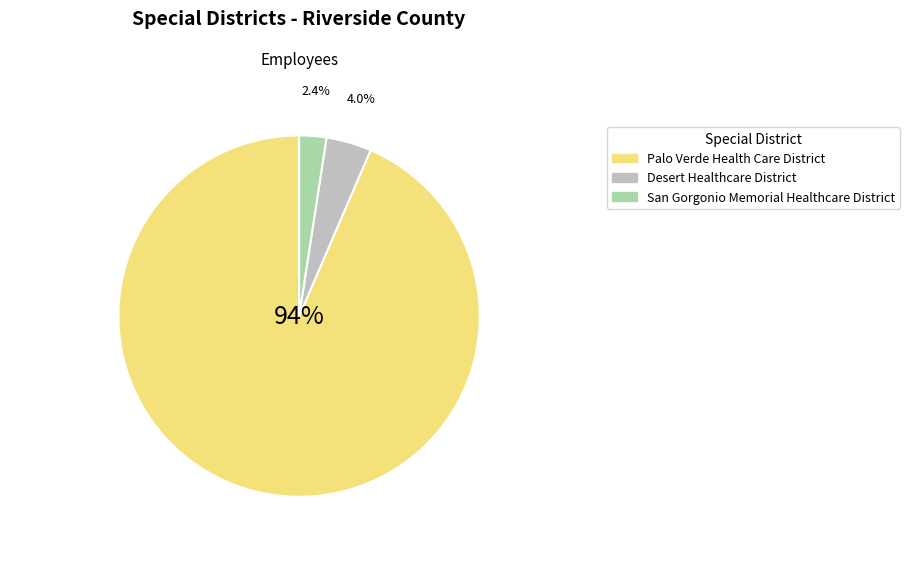

To the nearest percent, what is the average slice percentage?

33%